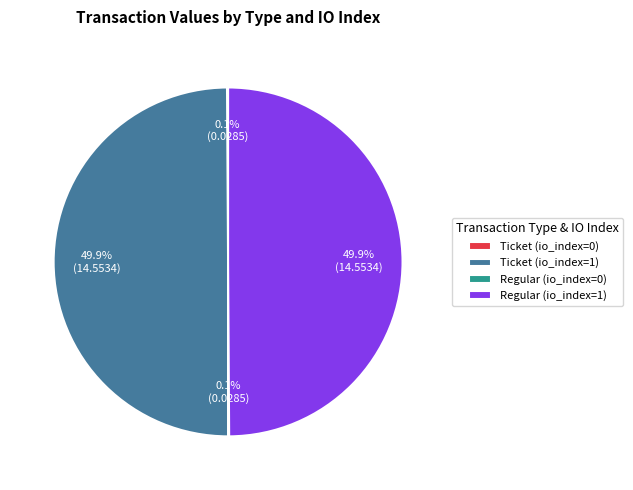

What percentage is NOT represented by Regular (io_index=1)?

50.0%